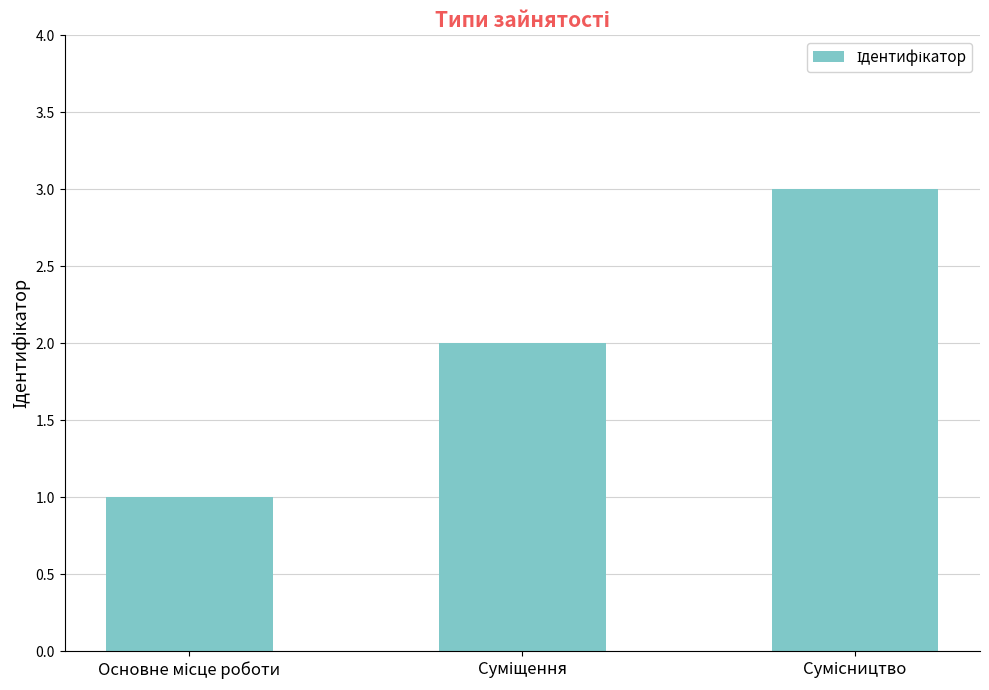

Are the bars grouped side by side (vs. stacked)?

No